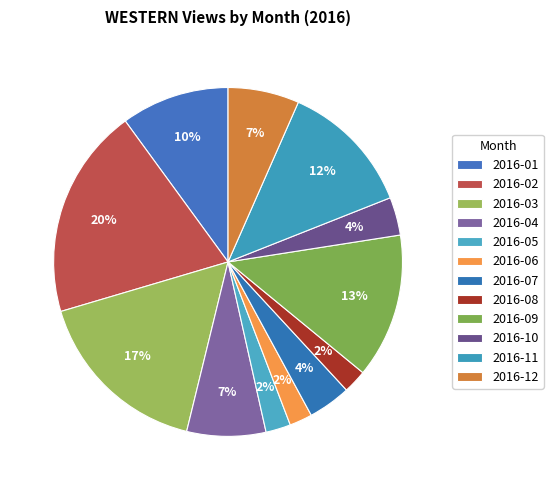

How many segments does this pie chart have?

12